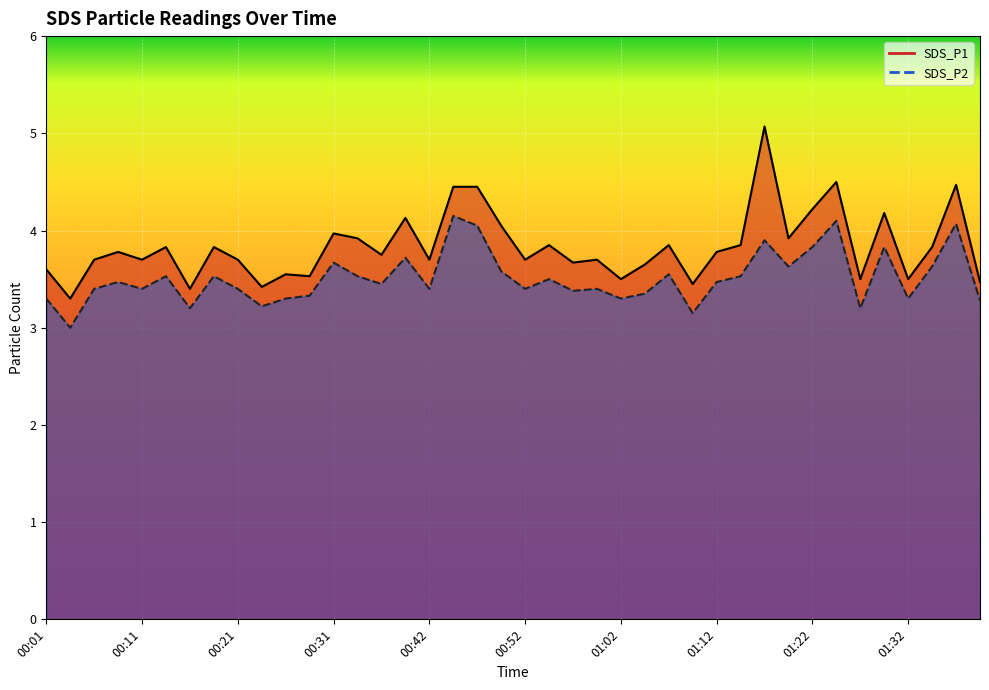

Which category has the highest value in the SDS_P2 series?

00:44